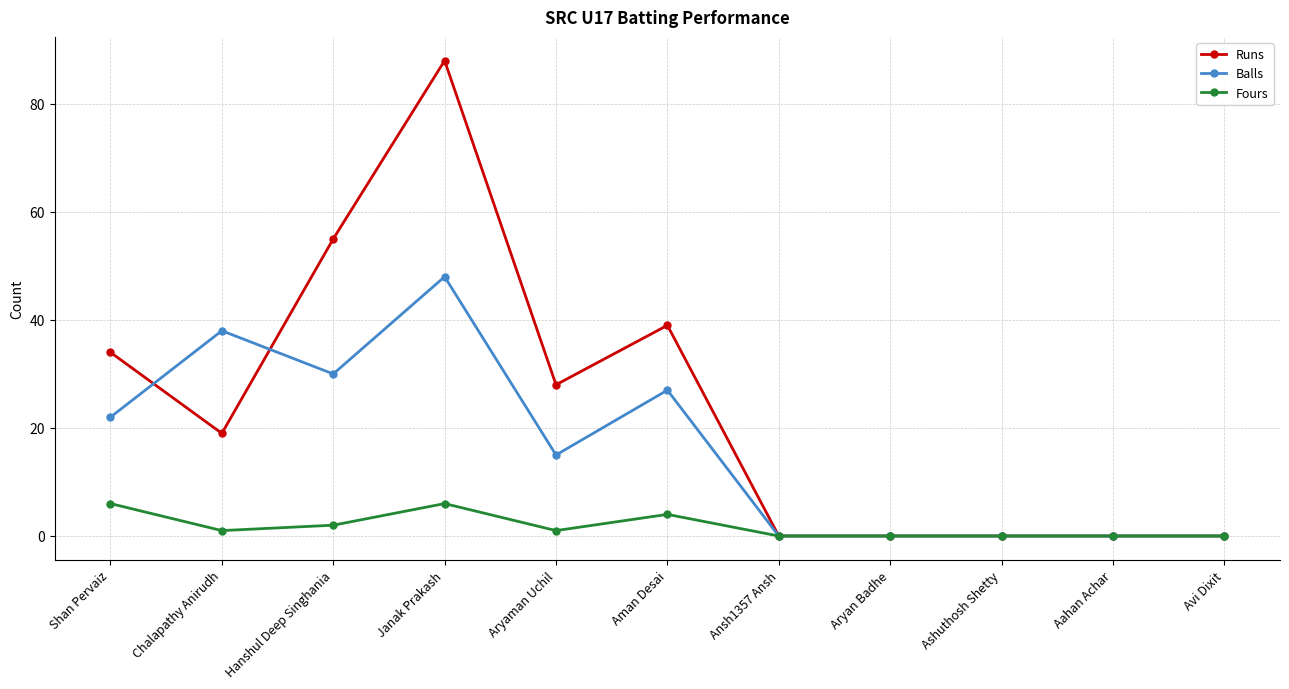

Where is the first local minimum for Balls?

Hanshul Deep Singhania